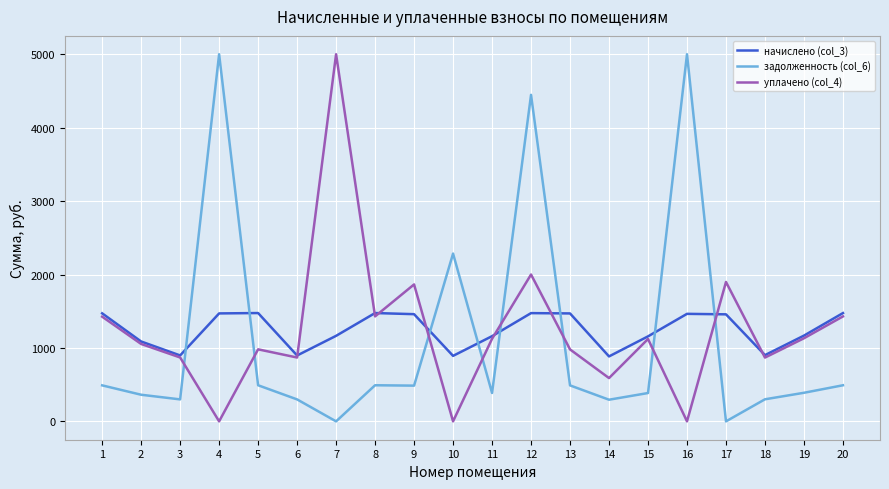

What is the difference between the maximum and minimum values in the уплачено (col_4) series?

5000.0